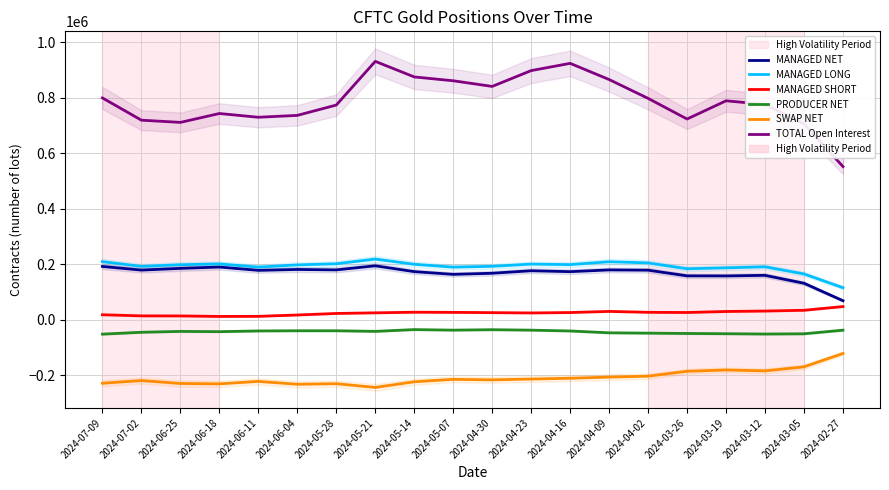

What position from the left is 2024-04-16?

13